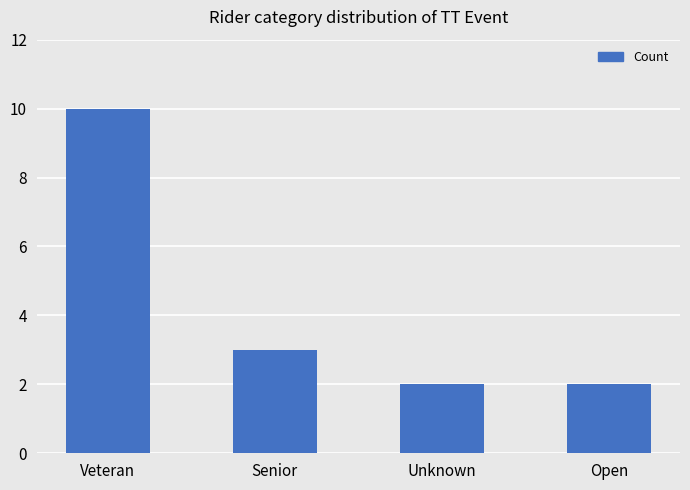

What value does the data have at Veteran?

10